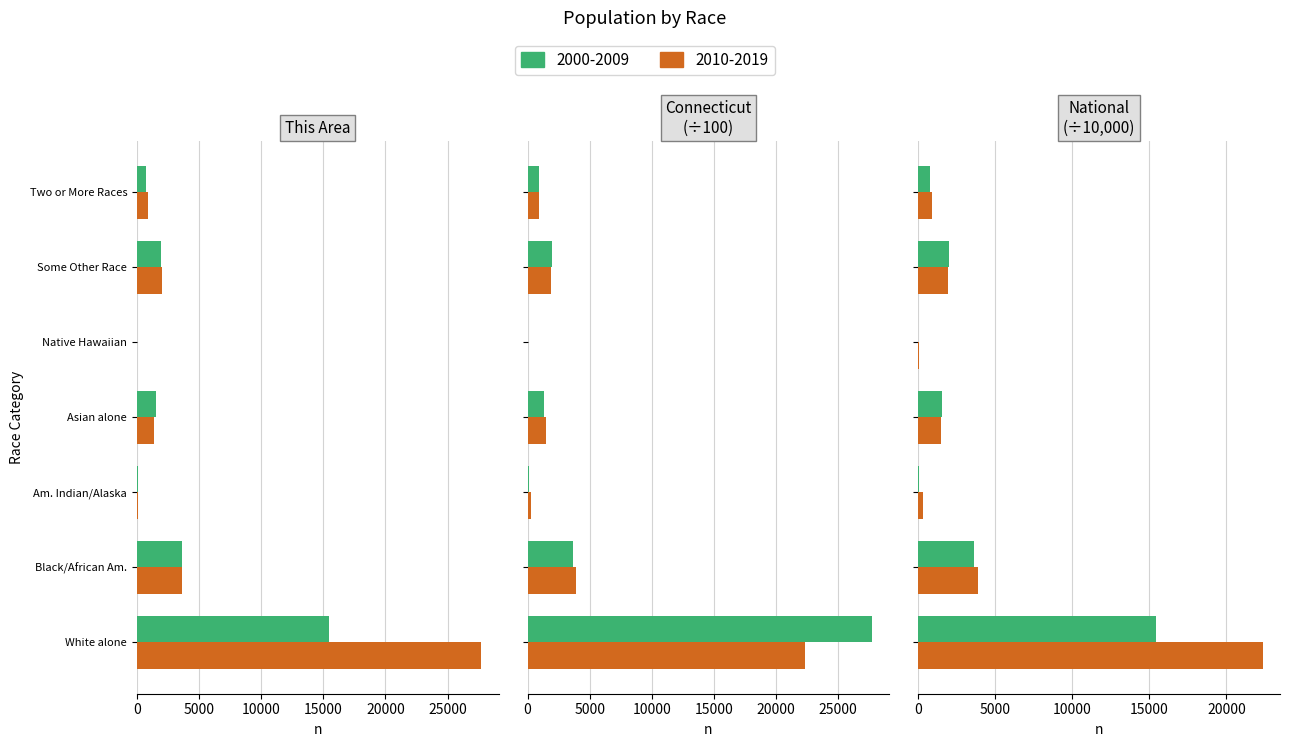

Is it true that This Area equals 1971 at Some Other Race?

True